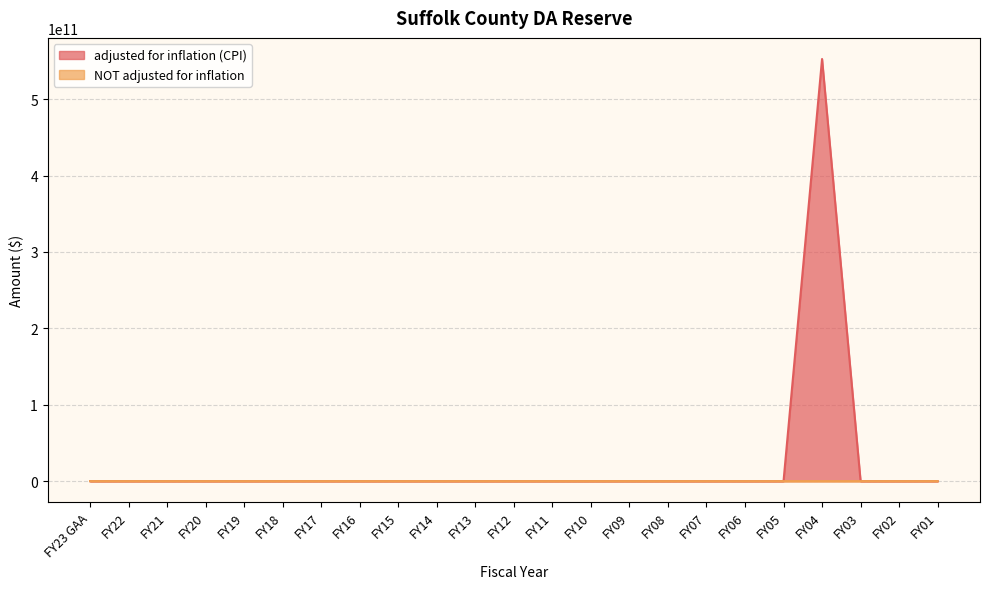

What is the sum of all adjusted for inflation (CPI) values?

552480350000